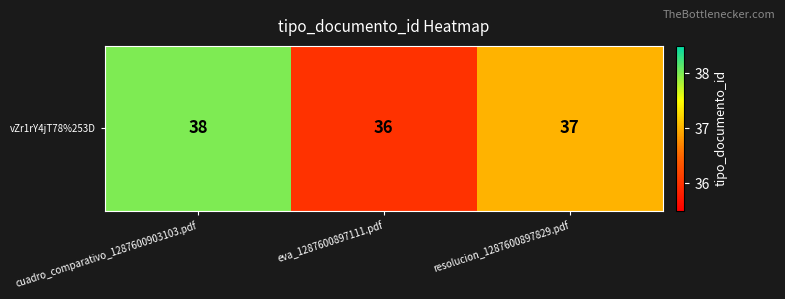

What is the sum of the values at eva_1287600897111.pdf and resolucion_1287600897829.pdf?

73